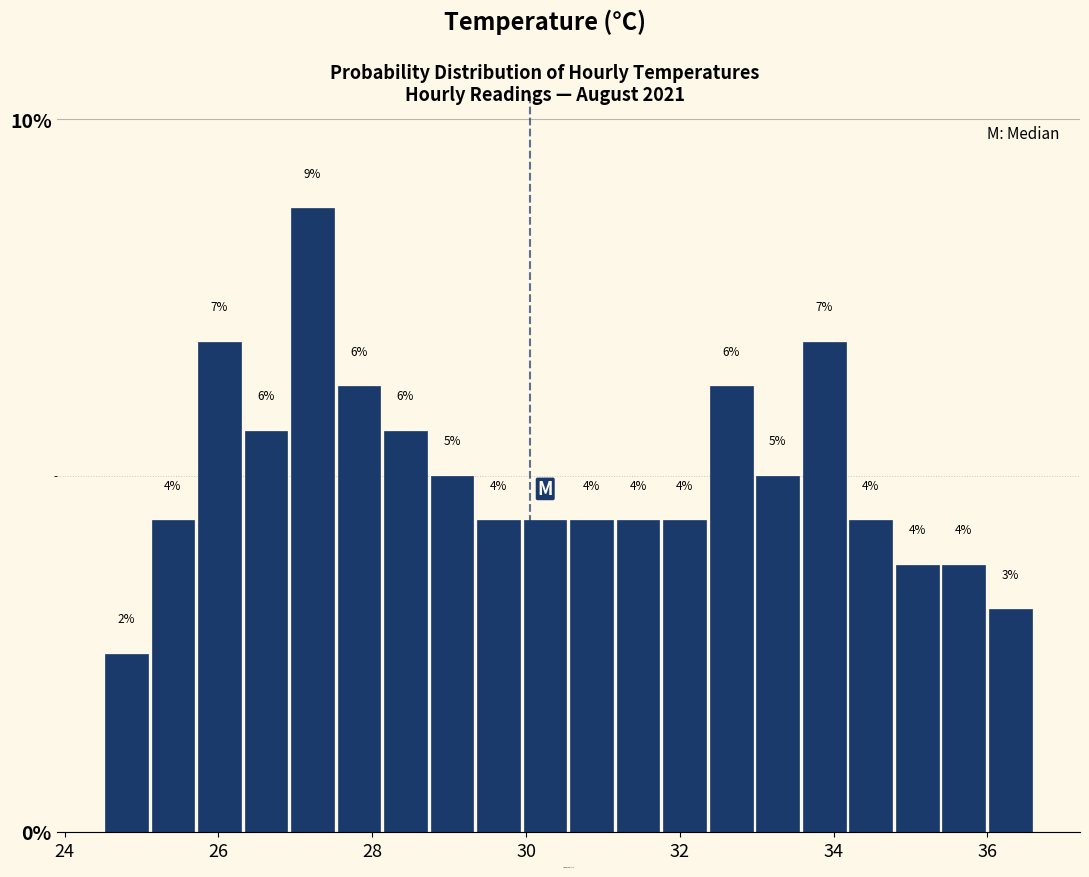

Read against the x-axis, roughly where is the centre of the tallest bar?

27.2